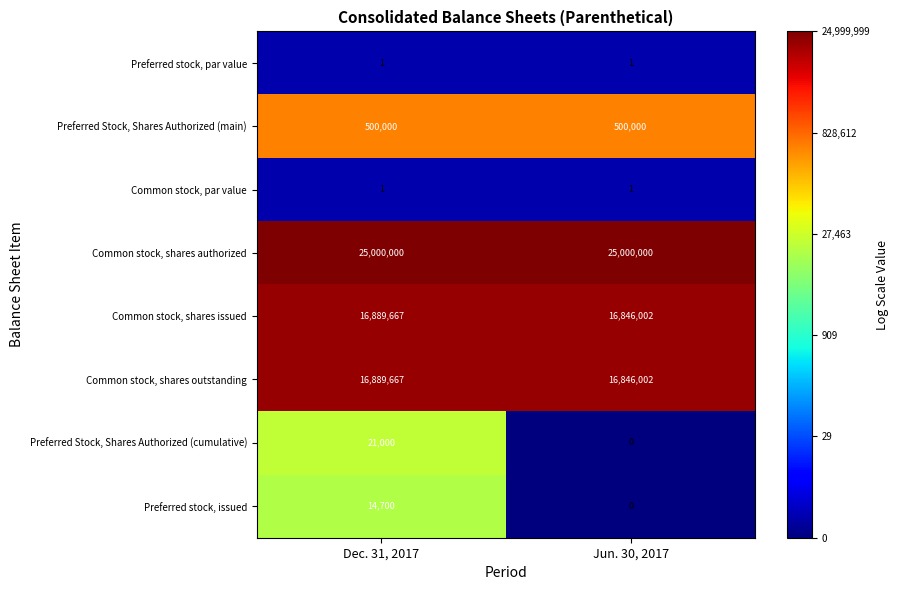

How many series are shown in this chart?

8